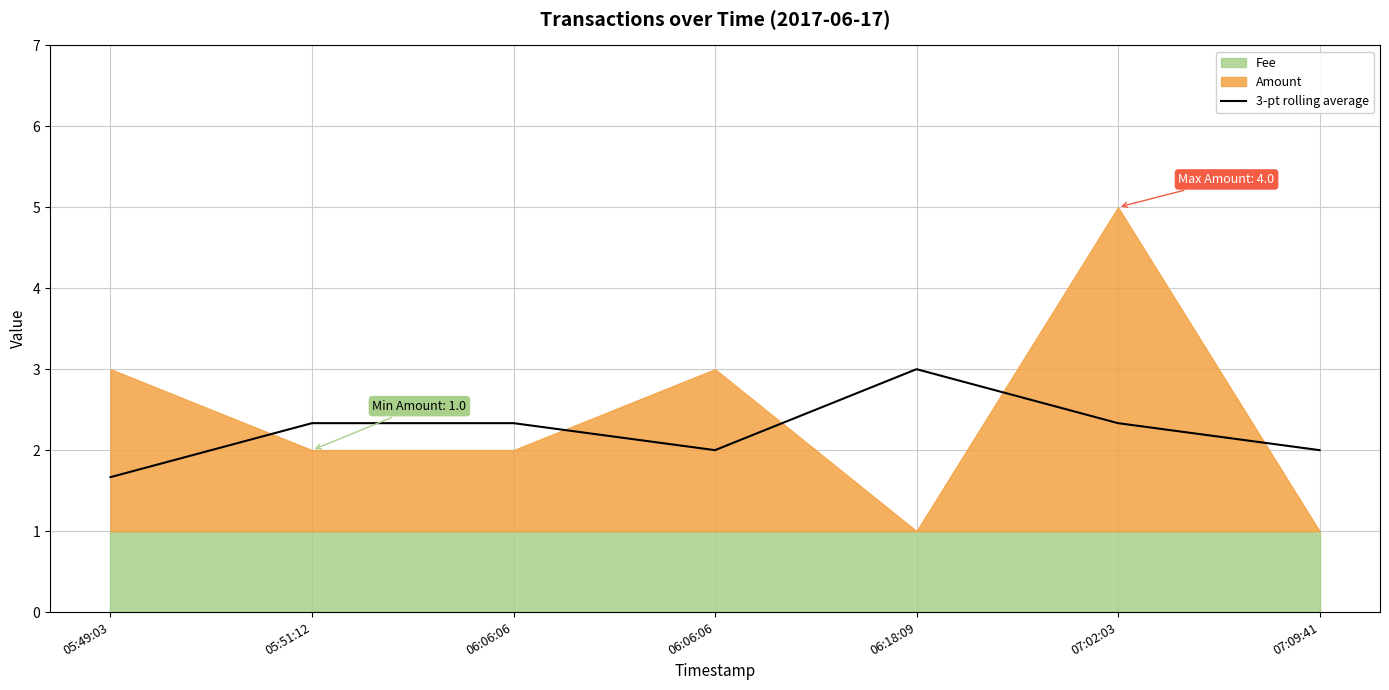

Is it true that the value at 07:02:03 is 4.1?

False